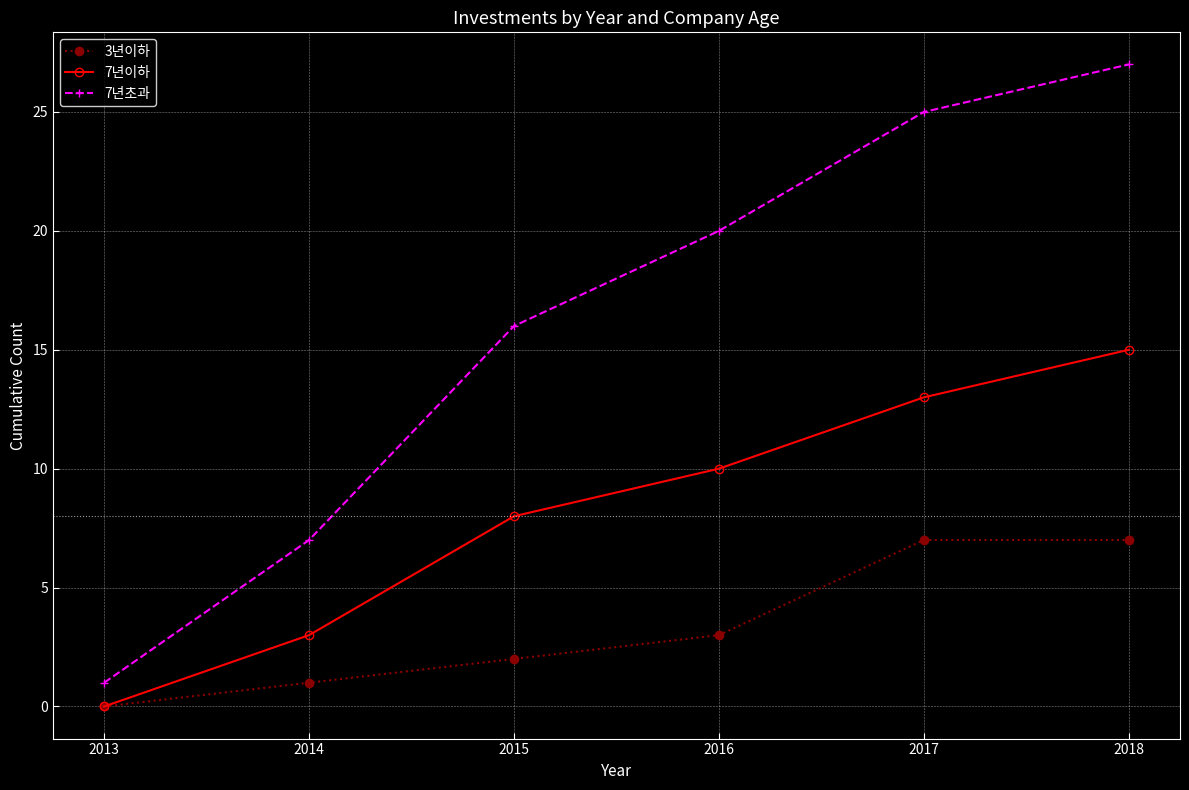

Reading right to left, list all the values displayed in this chart.

3년이하: 7	7	3	2	1	0
7년이하: 15	13	10	8	3	0
7년초과: 27	25	20	16	7	1